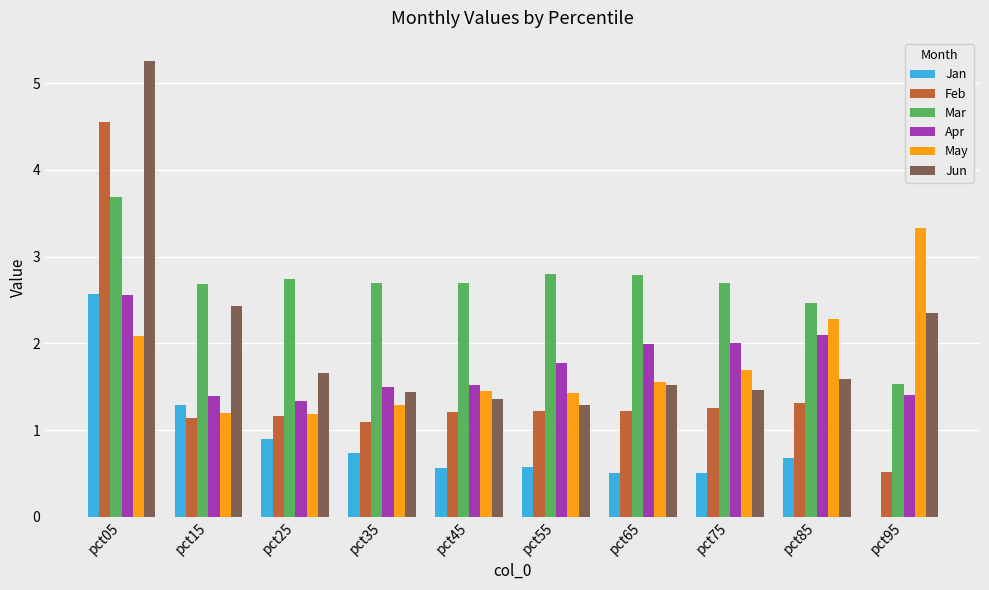

What is the sum of the Feb values at pct65 and pct25?

2.4